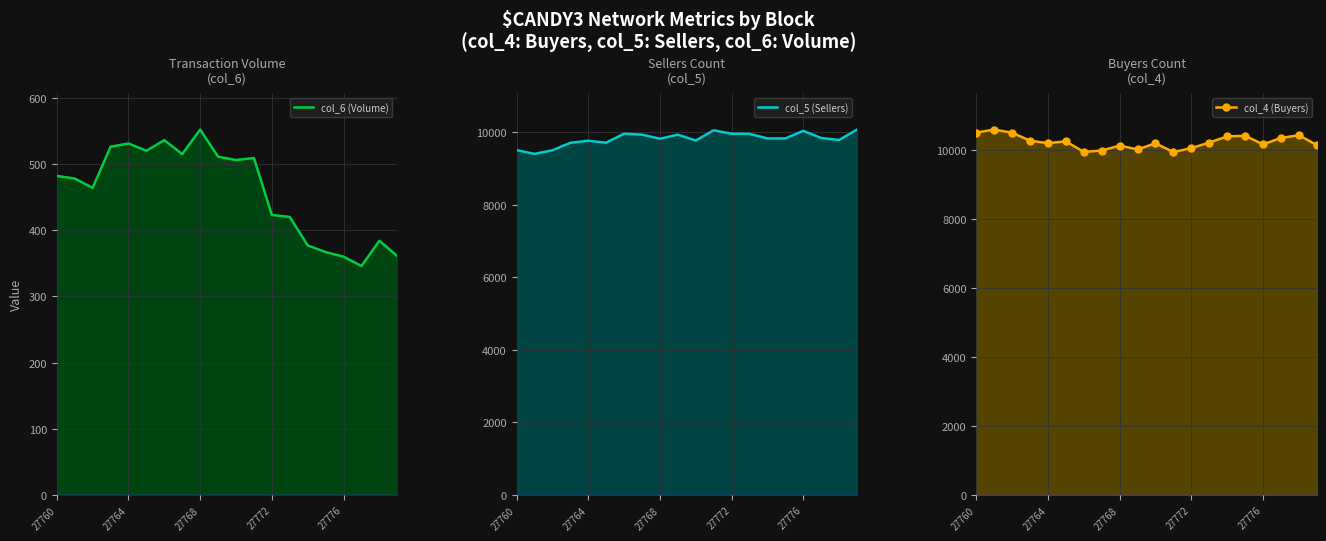

The col_6 (Volume) series shows 675 at 9. True or false?

False